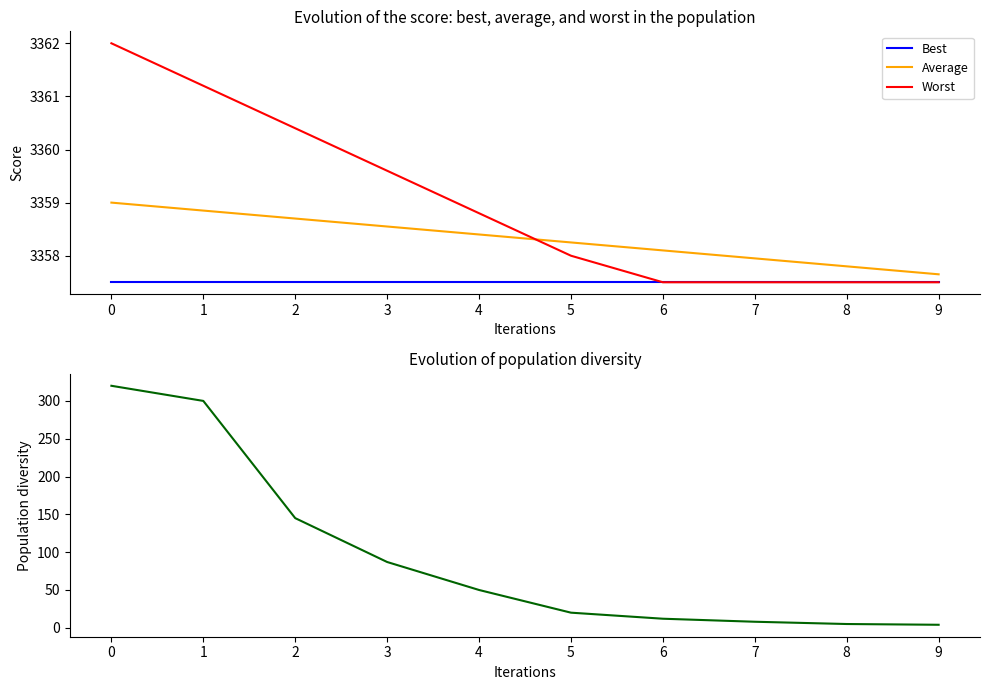

What is the value of the Population diversity point at the 4th from the left?

87.0